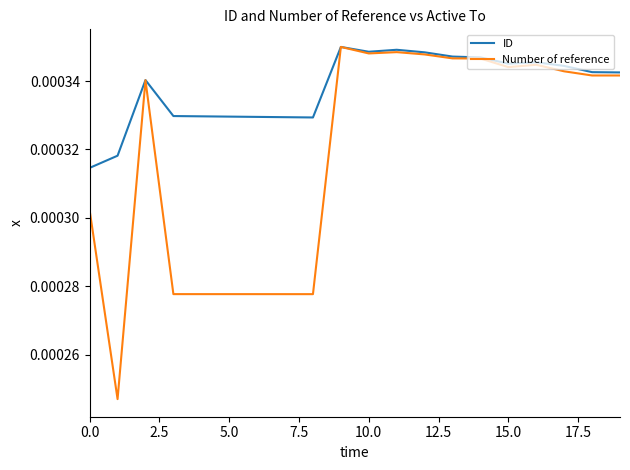

How many series are shown in this chart?

2